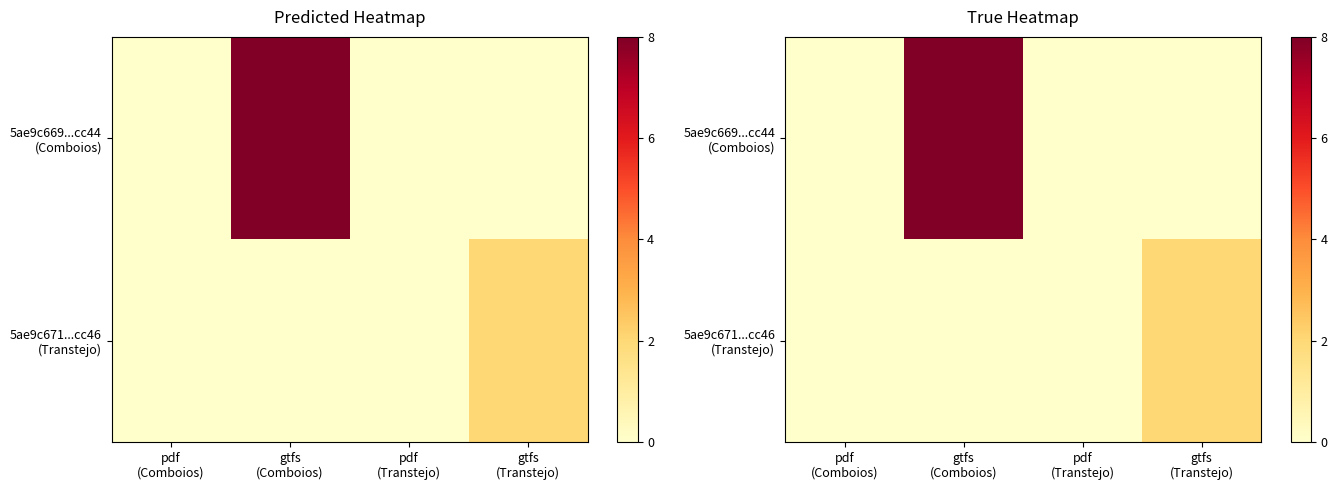

Rank the series by their maximum value, from lowest to highest.

5ae9c671...cc46 (Transtejo), 5ae9c669...cc44 (Comboios)